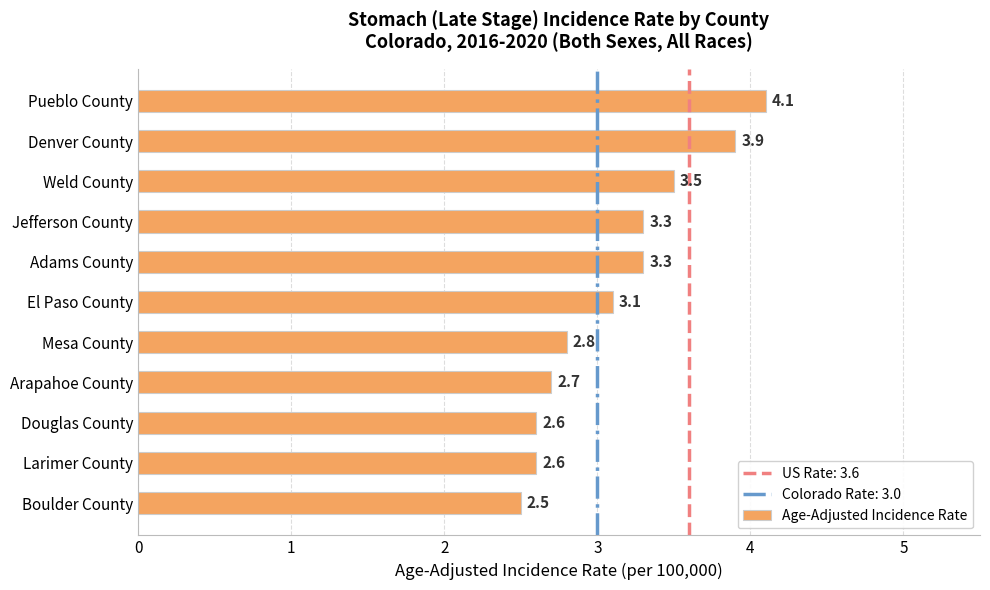

True or false: the data shows 1.8 at Arapahoe County.

False